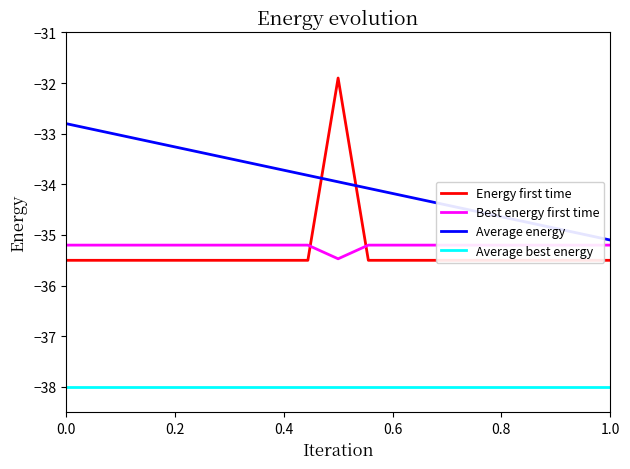

True or false: Average best energy and Average energy intersect in this chart.

False